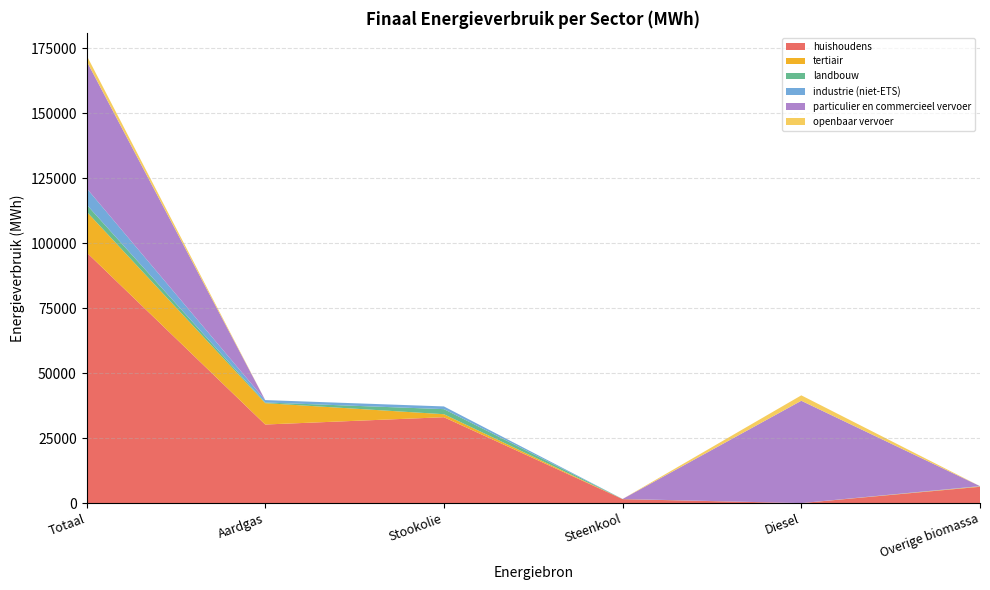

Reading left to right, list all the values displayed in this chart.

huishoudens: Totaal=96481.1	Aardgas=30244.3	Stookolie=33053.9	Steenkool=1531.8	Diesel=0.0	Overige biomassa=6276.7
tertiair: Totaal=15705.6	Aardgas=8227.3	Stookolie=1158.4	Steenkool=0.0	Diesel=0.0	Overige biomassa=164.1
landbouw: Totaal=2705.1	Aardgas=253.9	Stookolie=1950.1	Steenkool=40.7	Diesel=0.0	Overige biomassa=0.0
industrie (niet-ETS): Totaal=6296.9	Aardgas=916.3	Stookolie=1041.2	Steenkool=25.2	Diesel=0.0	Overige biomassa=95.0
particulier en commercieel vervoer: Totaal=48980.2	Aardgas=2.2	Stookolie=0.0	Steenkool=0.0	Diesel=39385.9	Overige biomassa=0.0
openbaar vervoer: Totaal=2176.1	Aardgas=0.0	Stookolie=0.0	Steenkool=0.0	Diesel=2087.1	Overige biomassa=0.0